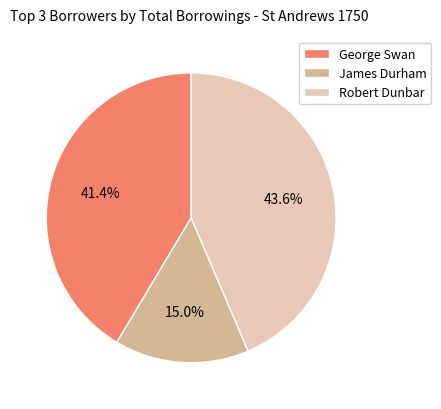

Is the sum of George Swan and Robert Dunbar greater than half?

Yes